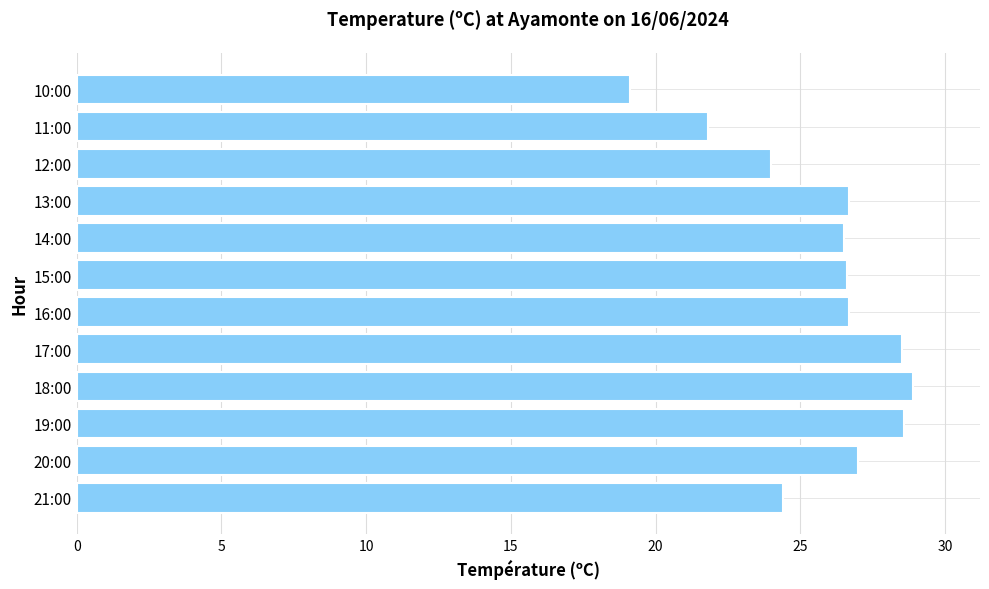

Which has a higher value, 10:00 or 14:00?

14:00